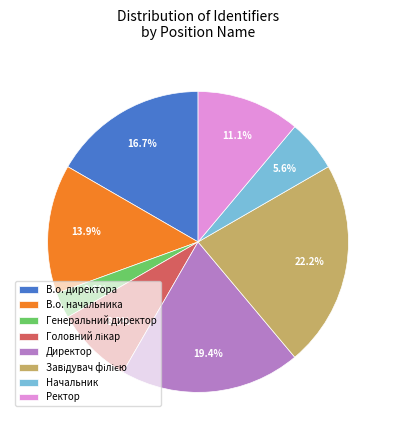

What portion of the pie excludes Начальник?

94.4%